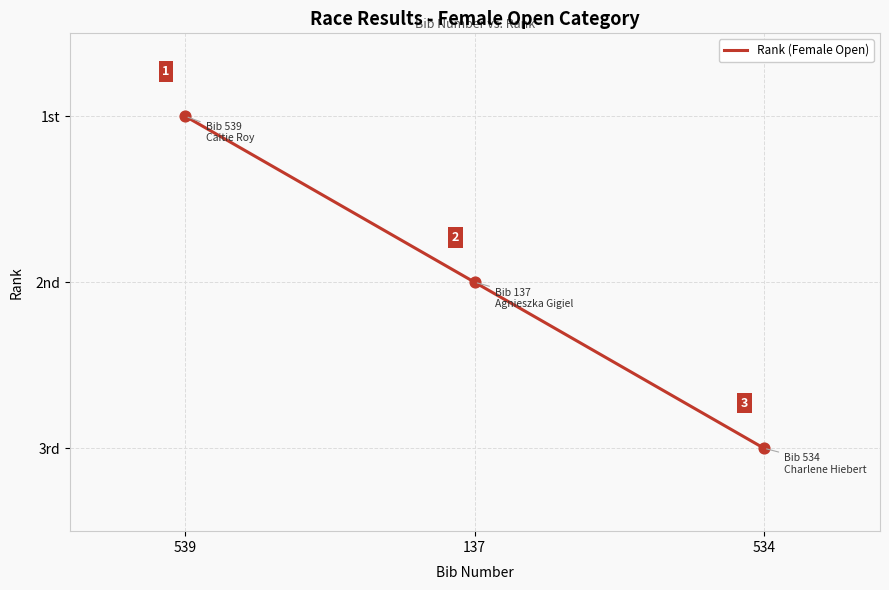

Does the chart have visible grid lines?

Yes